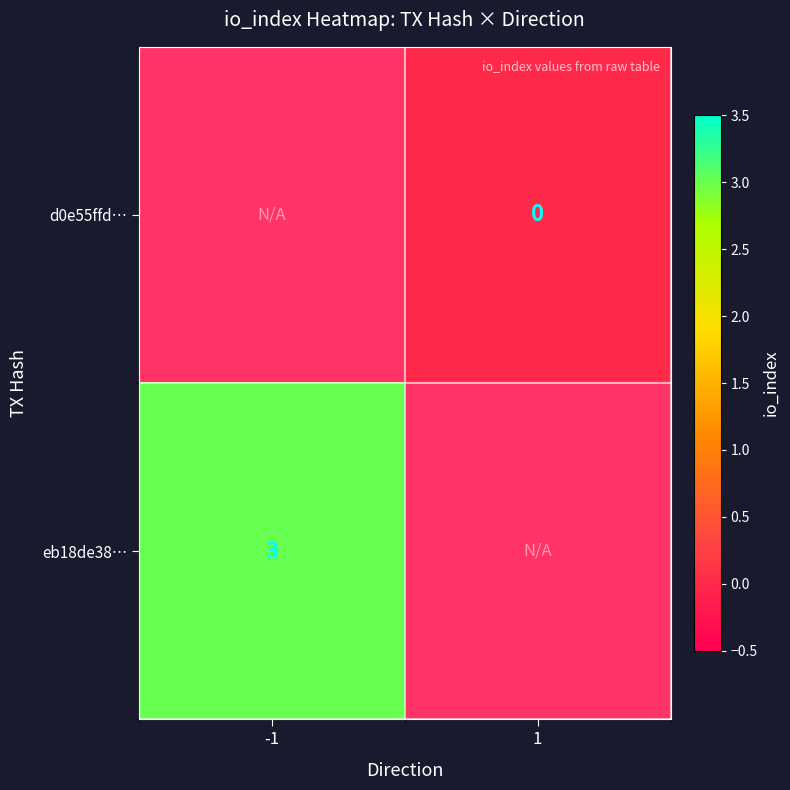

What is the maximum value shown in the chart?

3.0